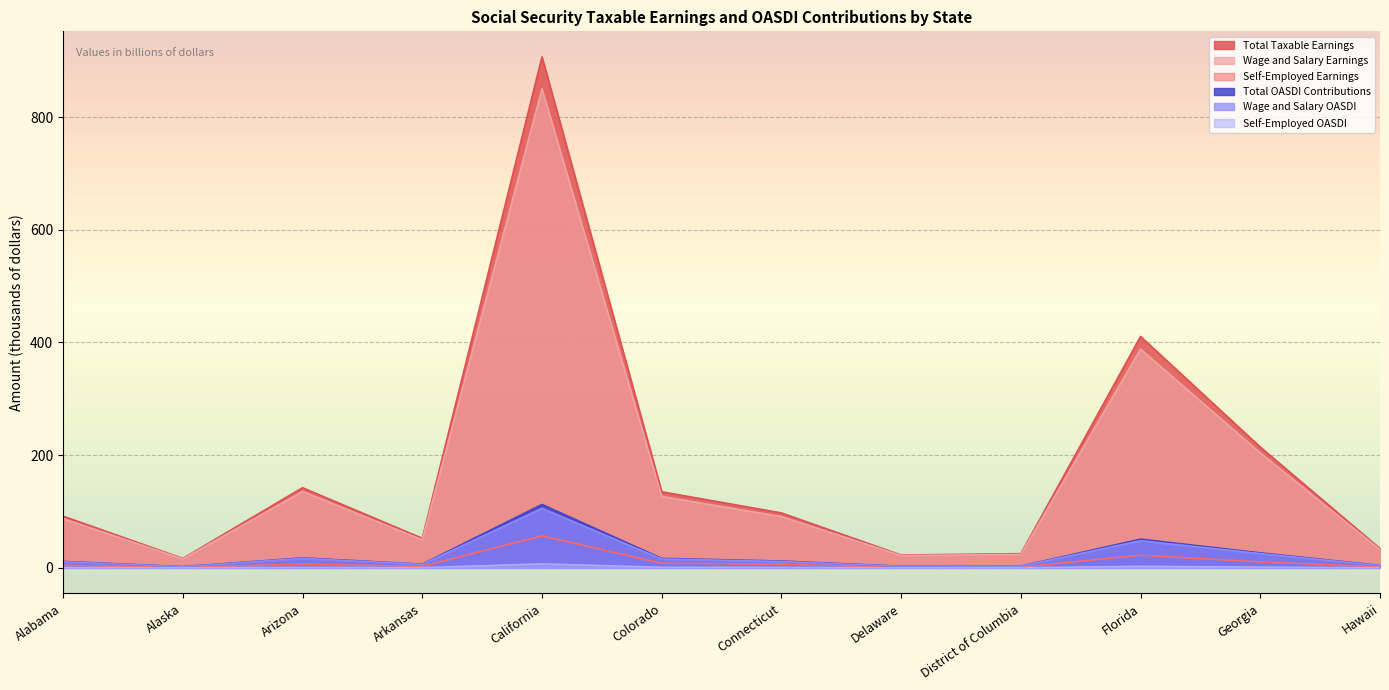

At which category does the chart reach its peak across all series?

California